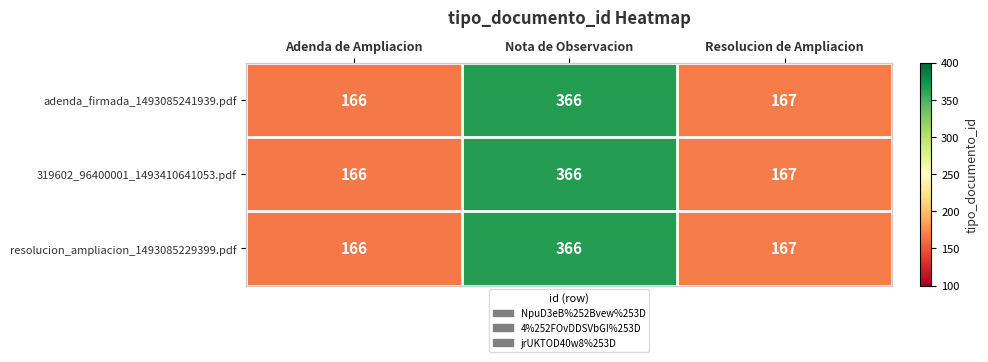

Which category has the lowest value across all series?

Adenda de Ampliacion